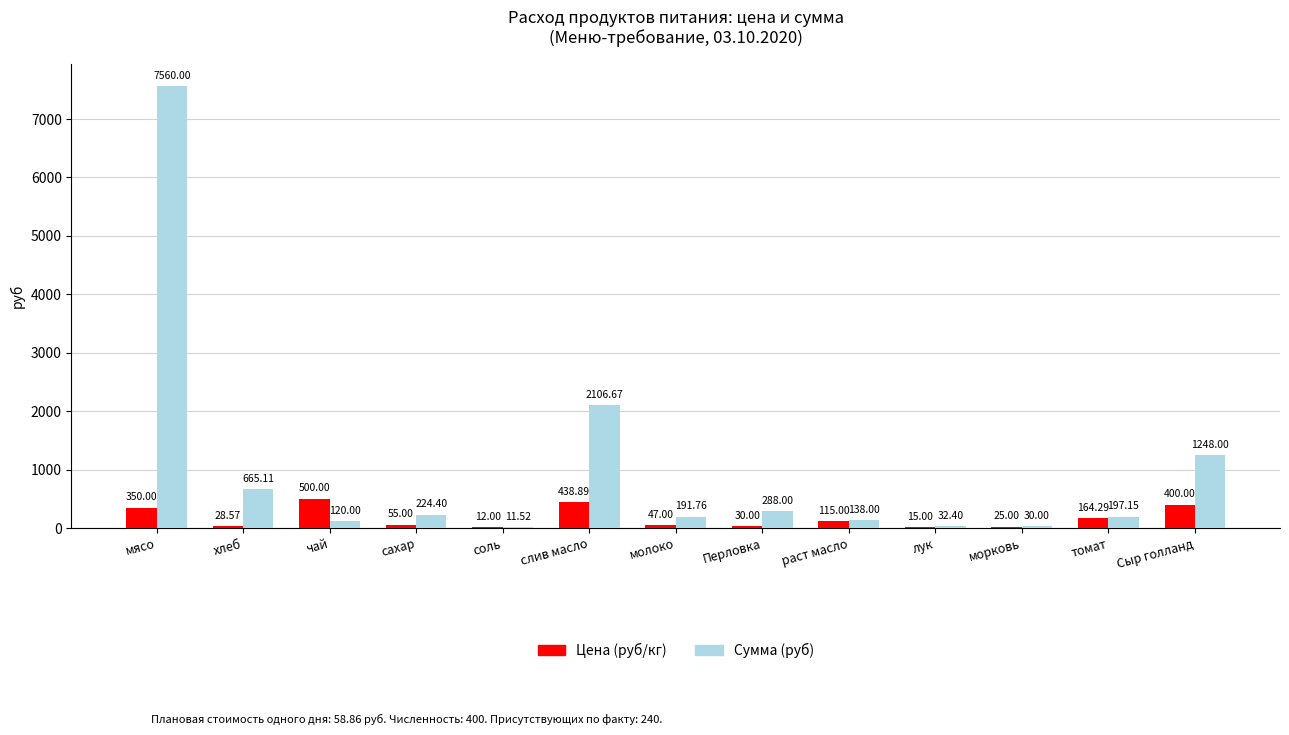

What is the difference between the Сумма (руб) values at Перловка and раст масло?

150.0